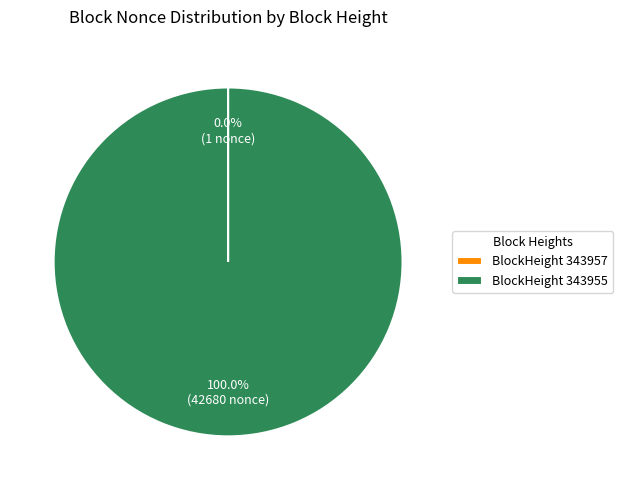

Which category accounts for the majority?

BlockHeight 343955